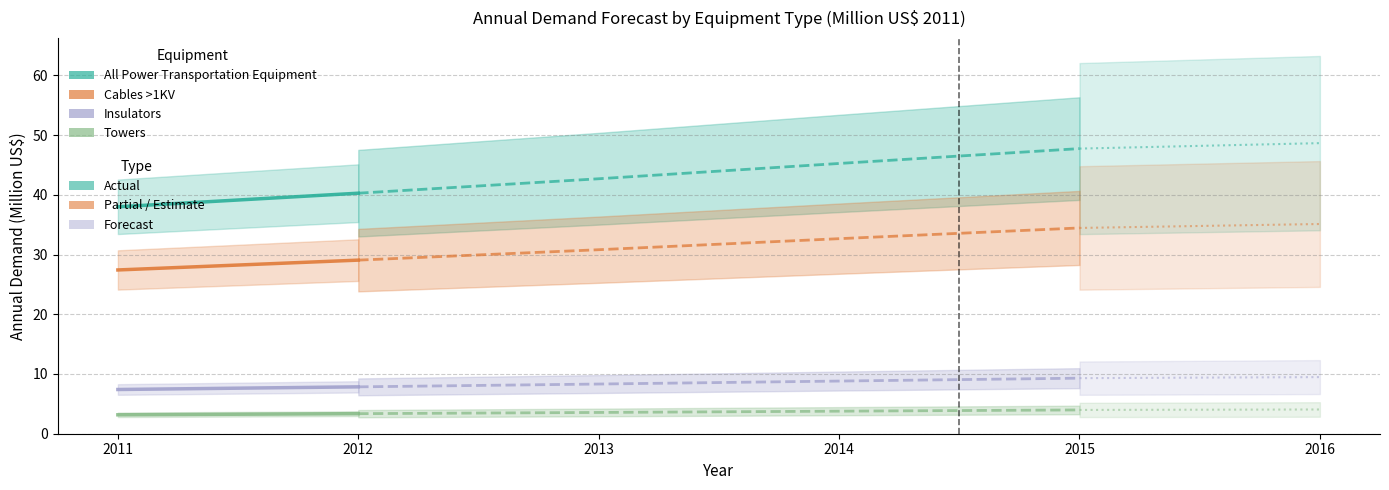

Count the Towers values in the range 3 to 4.

2